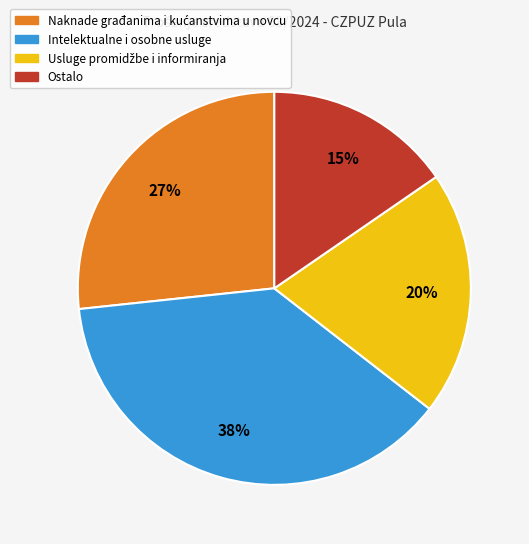

How many segments does this pie chart have?

4